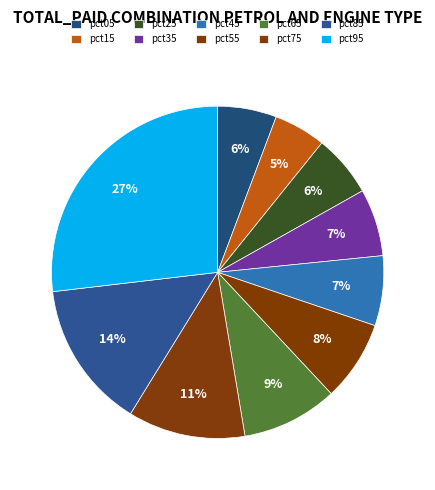

To the nearest percent, what percentage of the pie is pct05?

6%